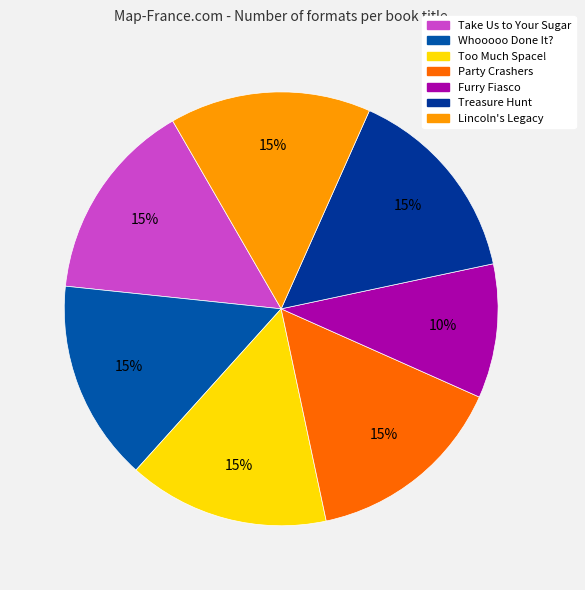

What percentage do Lincoln's Legacy and Party Crashers together represent?

30.0%